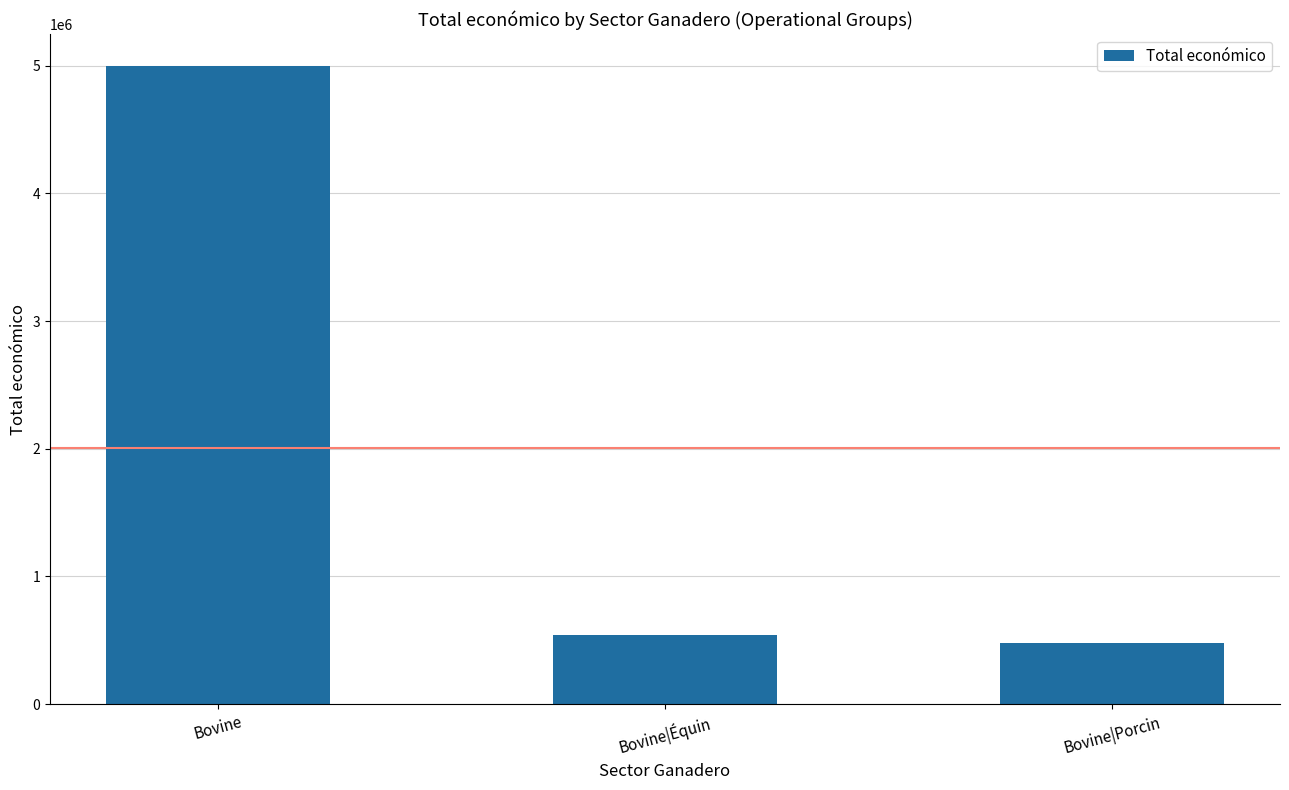

Are the bars horizontal?

No